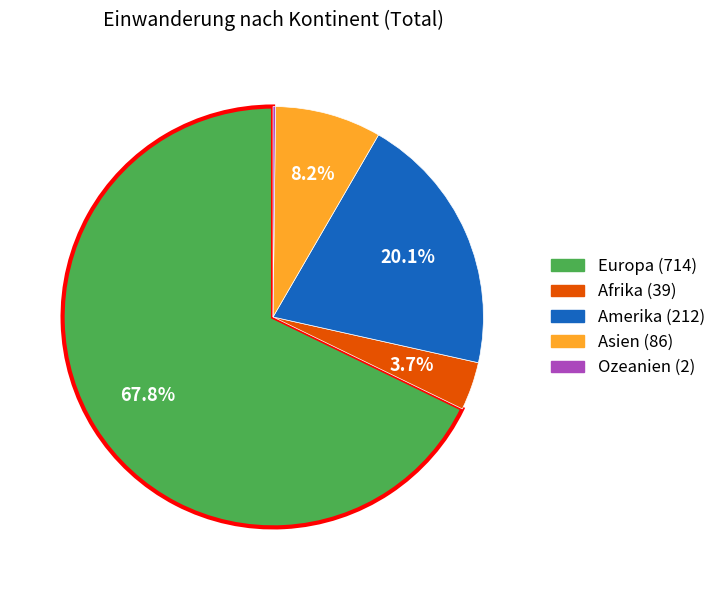

How much of the chart is everything except Afrika?

96.3%